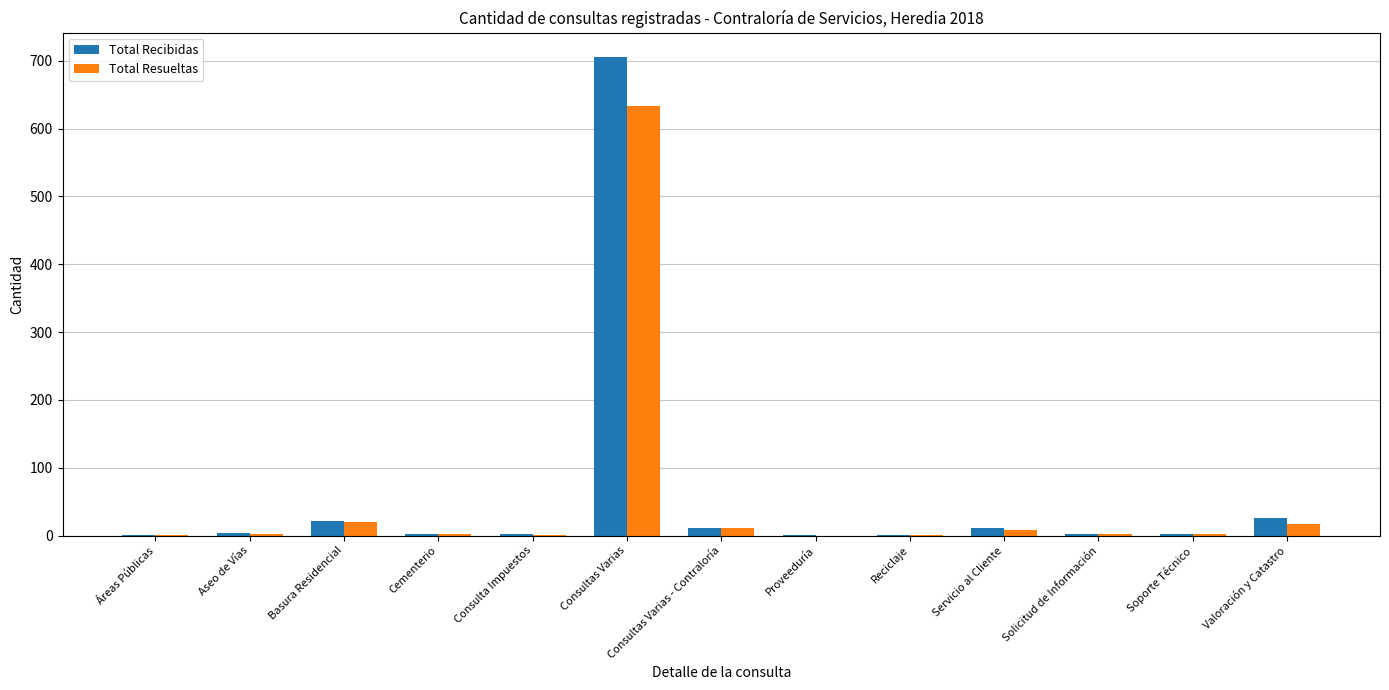

What is the average value of the Total Recibidas series?

61